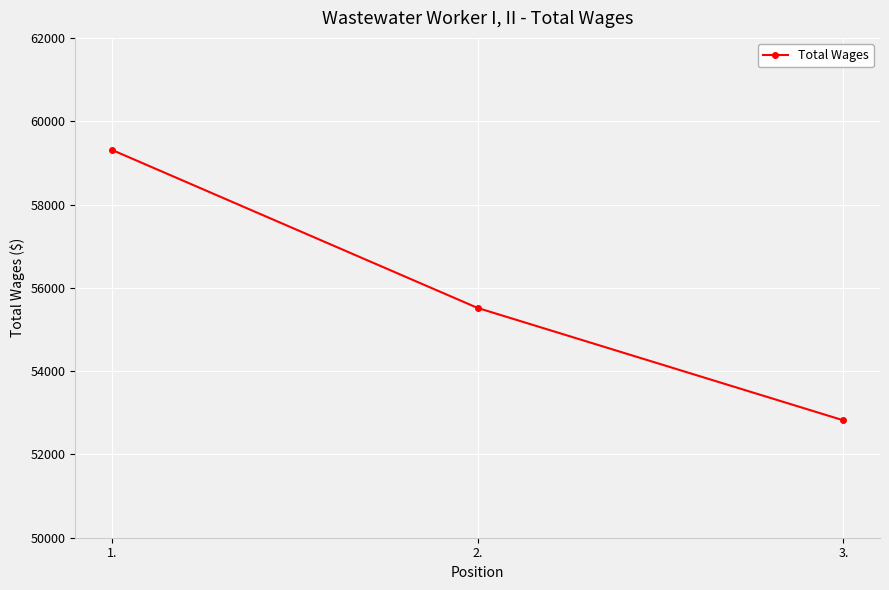

What is the greatest value displayed?

59313